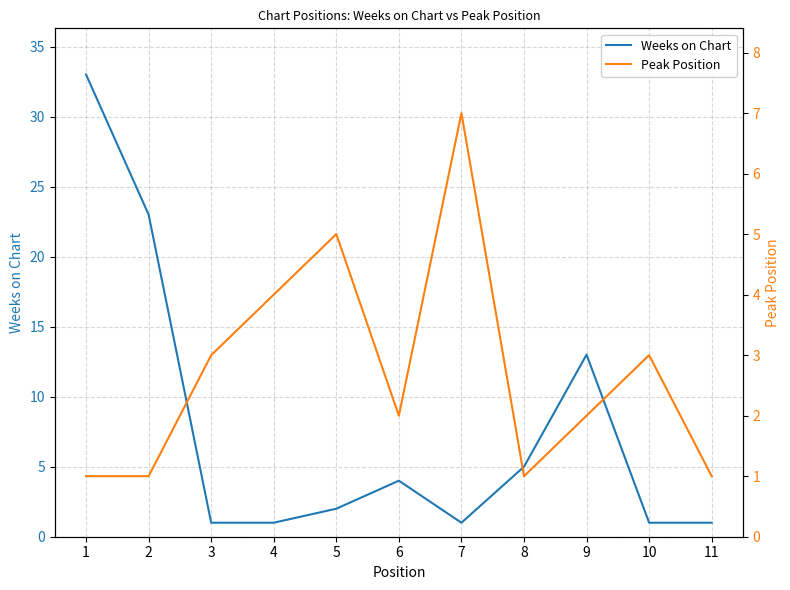

Count the Peak Position values in the range 1 to 4.

9